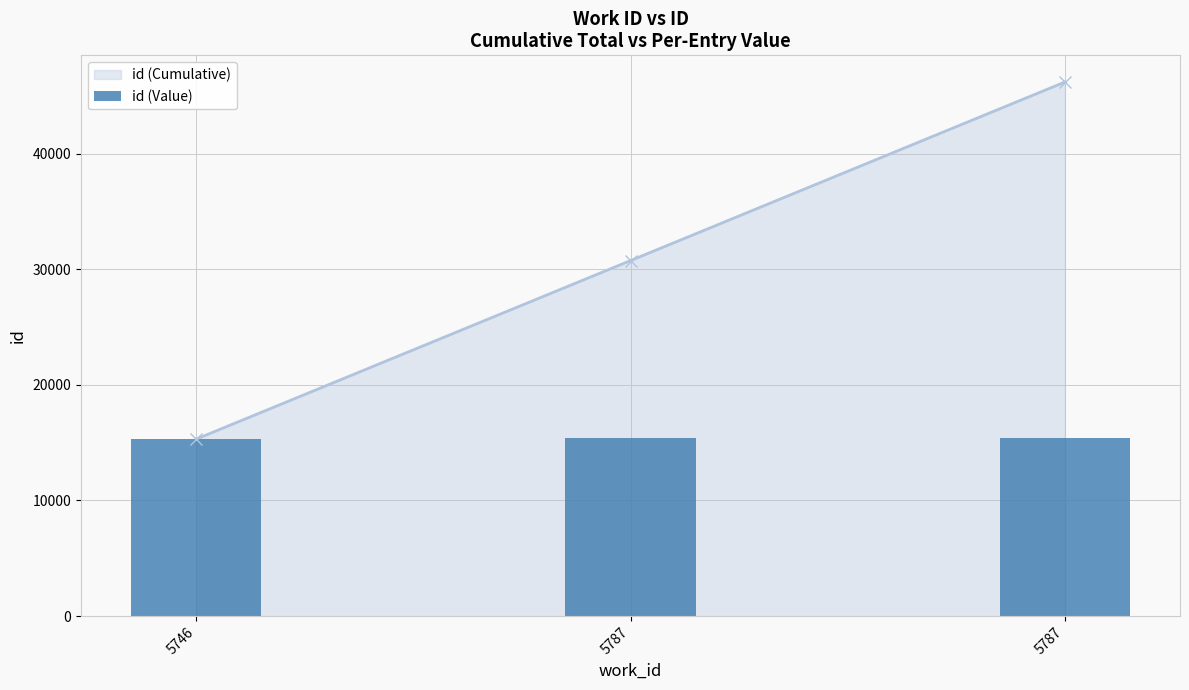

Rank the categories by value from highest to lowest.

5787, 5787, 5746